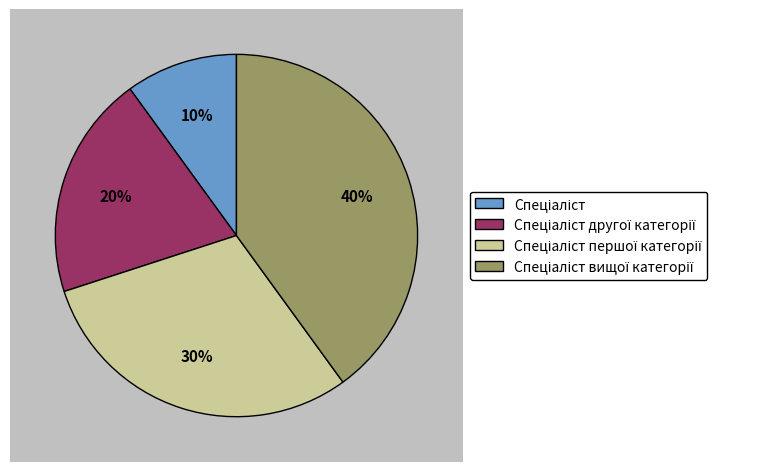

Rank the categories by value from highest to lowest.

Спеціаліст вищої категорії, Спеціаліст першої категорії, Спеціаліст другої категорії, Спеціаліст